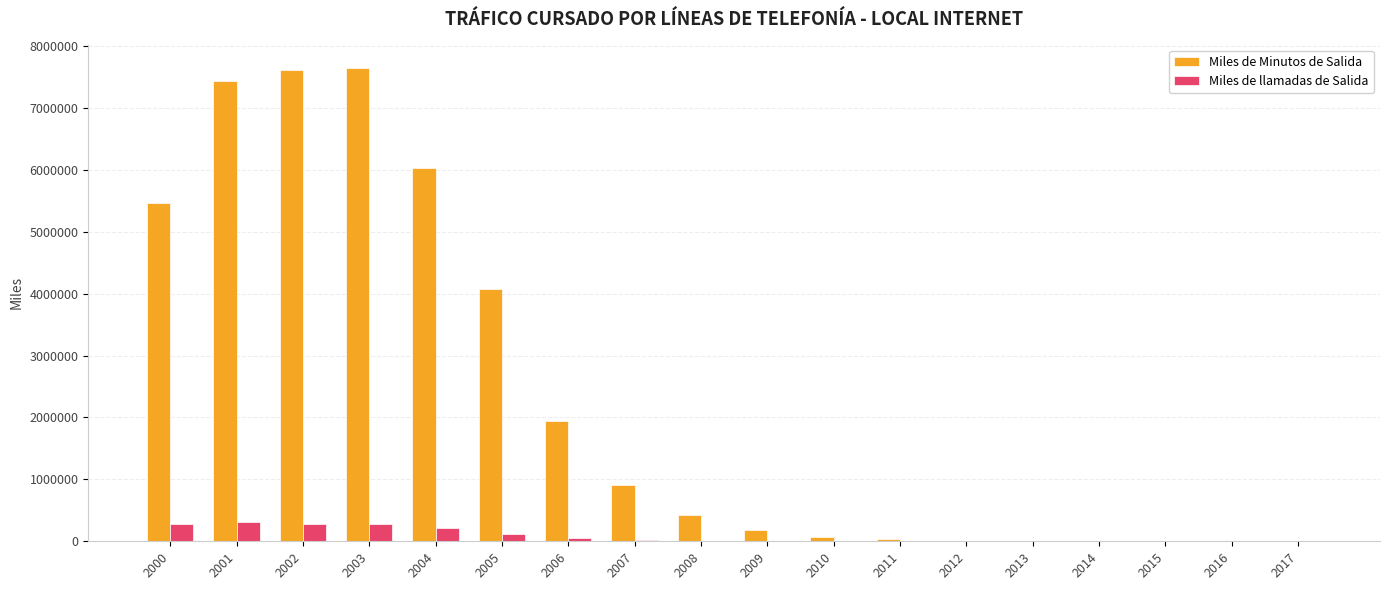

Between 2003 and 2014, which series saw the biggest shift?

Miles de Minutos de Salida